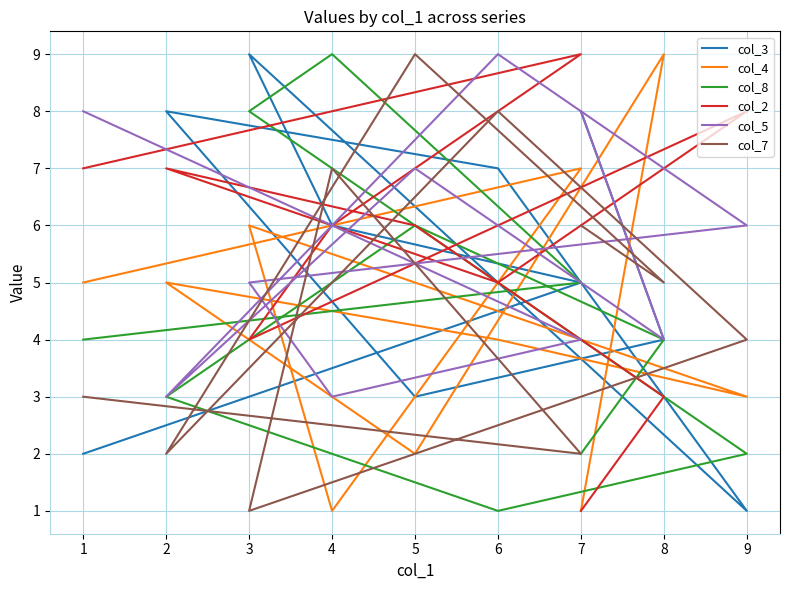

Is the value of col_5 at 7 greater than the value of col_4 at 4?

Yes